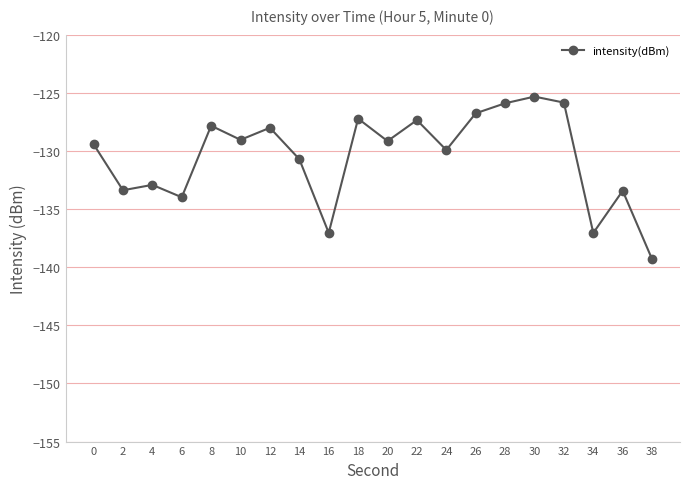

What is the difference between the maximum and second lowest values?

11.7